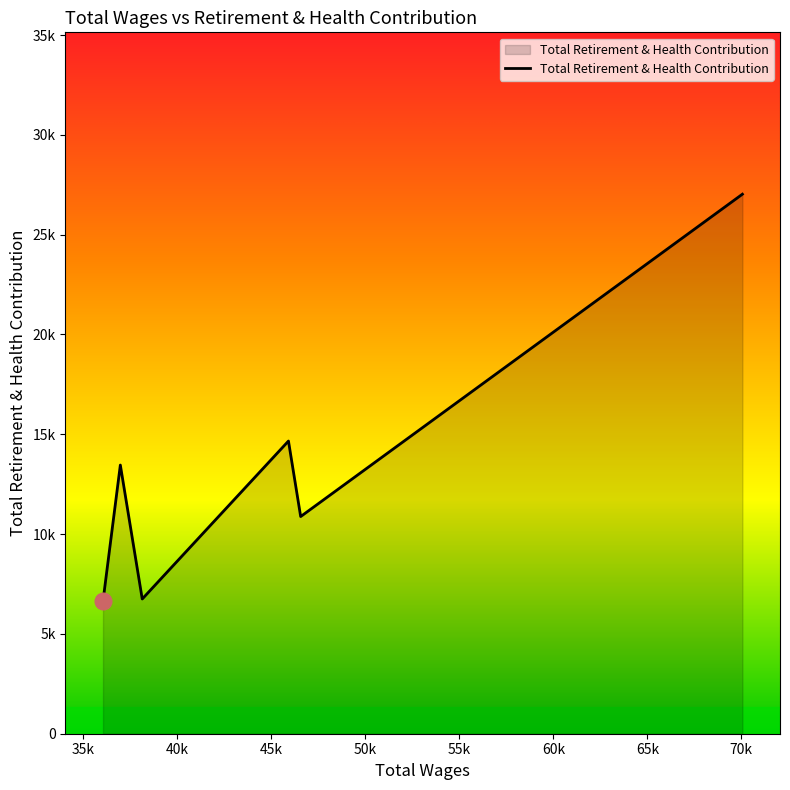

How many data points are less than 13459?

3